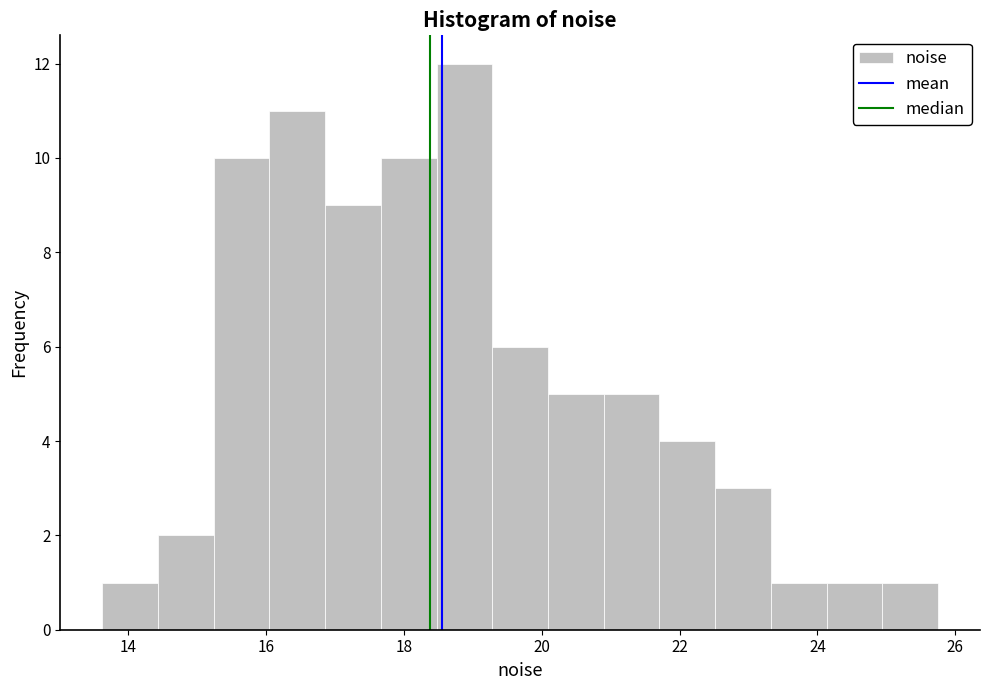

Which range on the x-axis has the tallest bar?

18.4 to 19.2